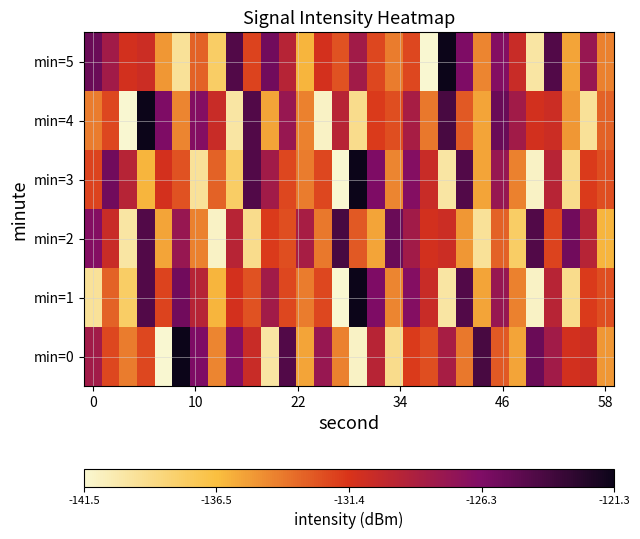

How many series are shown in this chart?

6